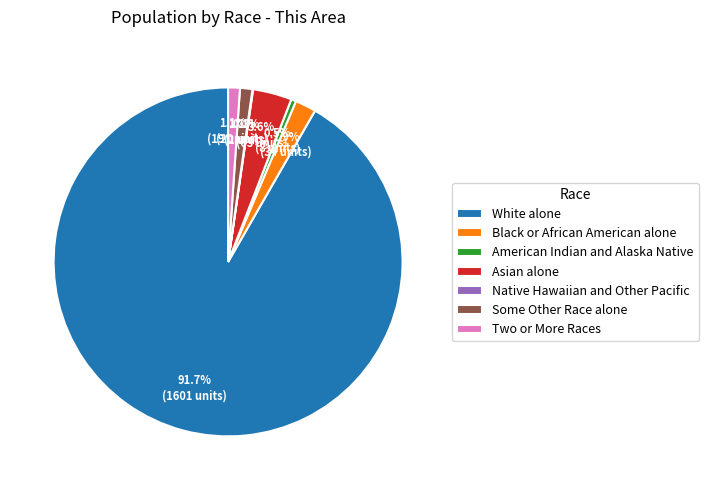

What percentage do Black or African American alone and American Indian and Alaska Native together represent?

2.4%